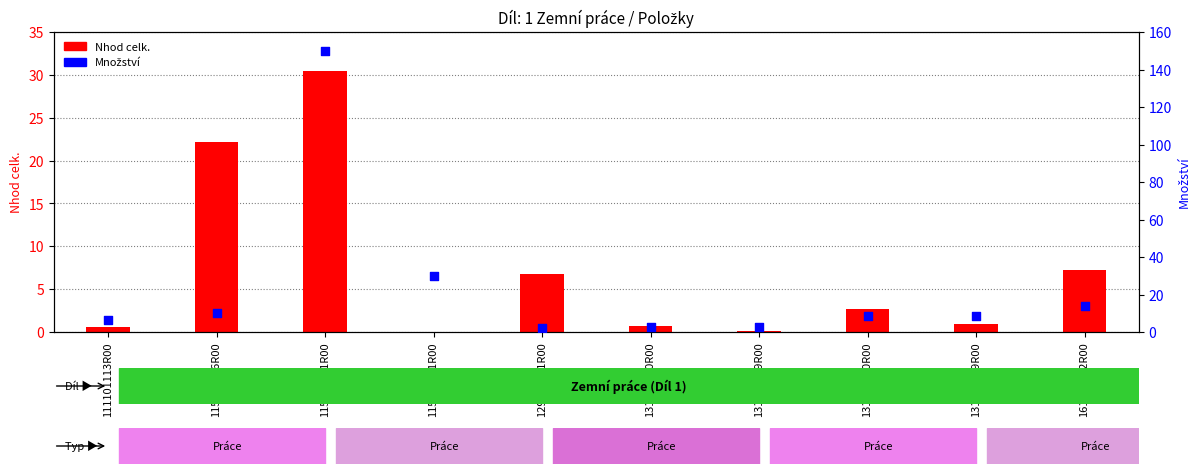

What are all the series names shown in the legend?

Nhod celk., Množství